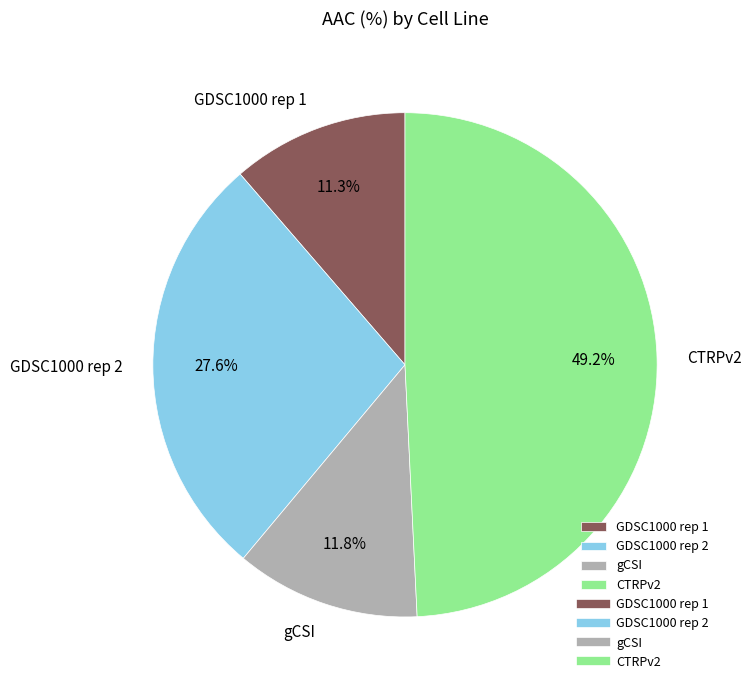

Is it true that gCSI is 1% of the pie?

False